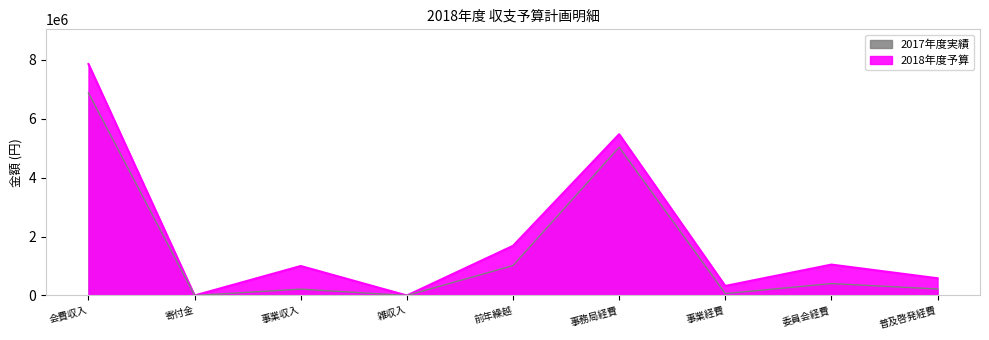

Reading left to right, what are all the values shown in this chart?

2018年度予算: 7850000	0	1000000	35	1685254	5470600	324000	1048000	584600
2017年度実績: 6870000	0	216000	0	1015993	5028025	64800	404058	220647